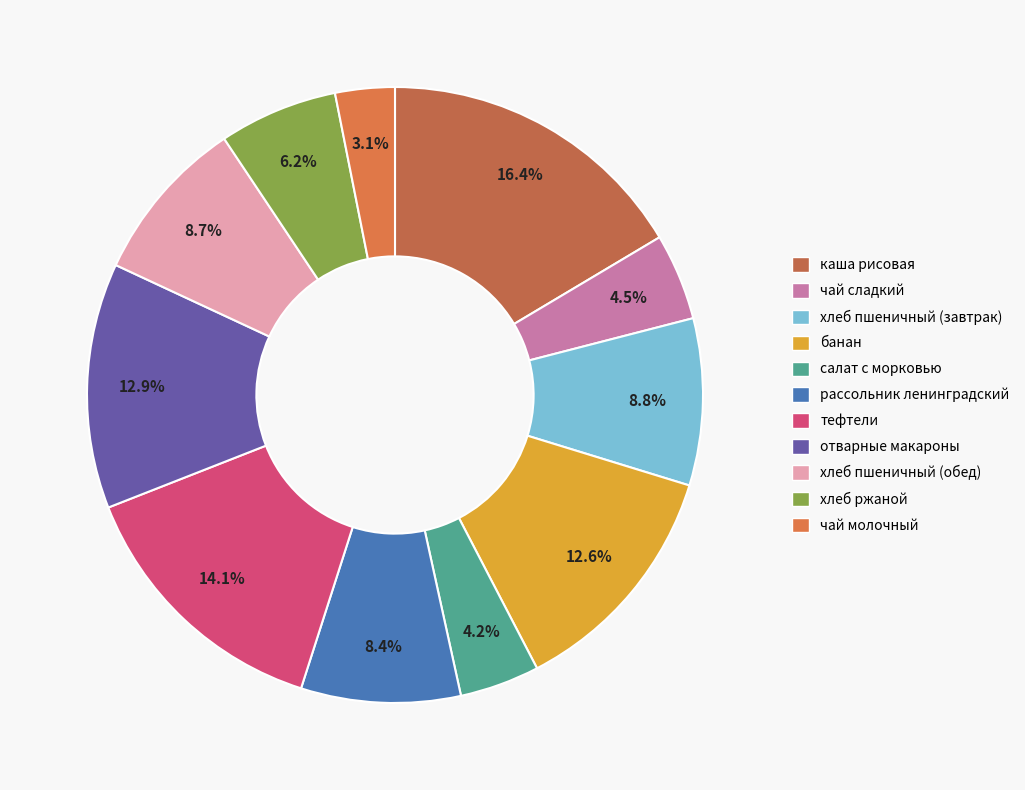

Which slice is the largest?

каша рисовая